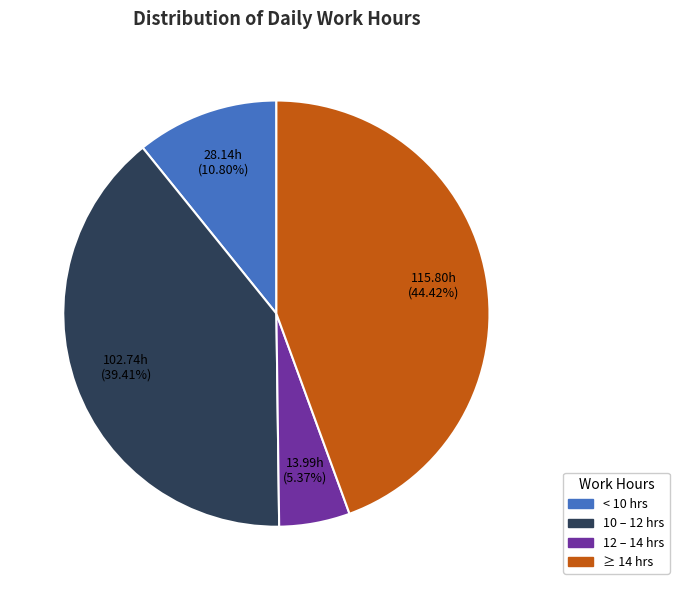

Approximately how many times larger is the value at ≥ 14 hrs compared to 10 – 12 hrs?

1.1